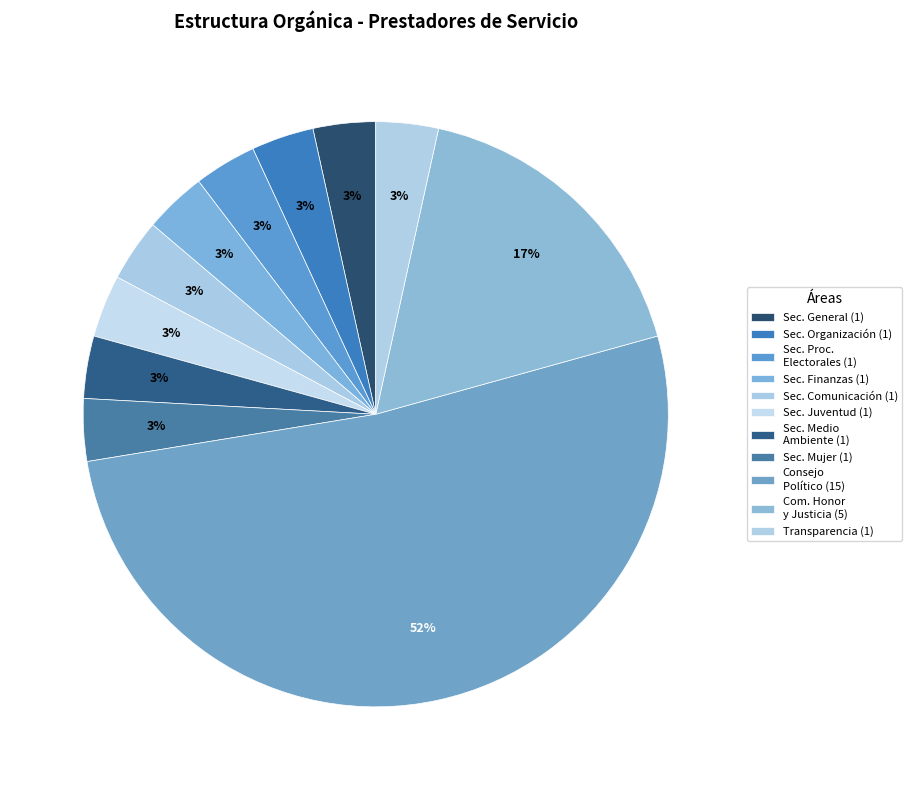

Which slice is the largest?

CONSEJO POLITICO